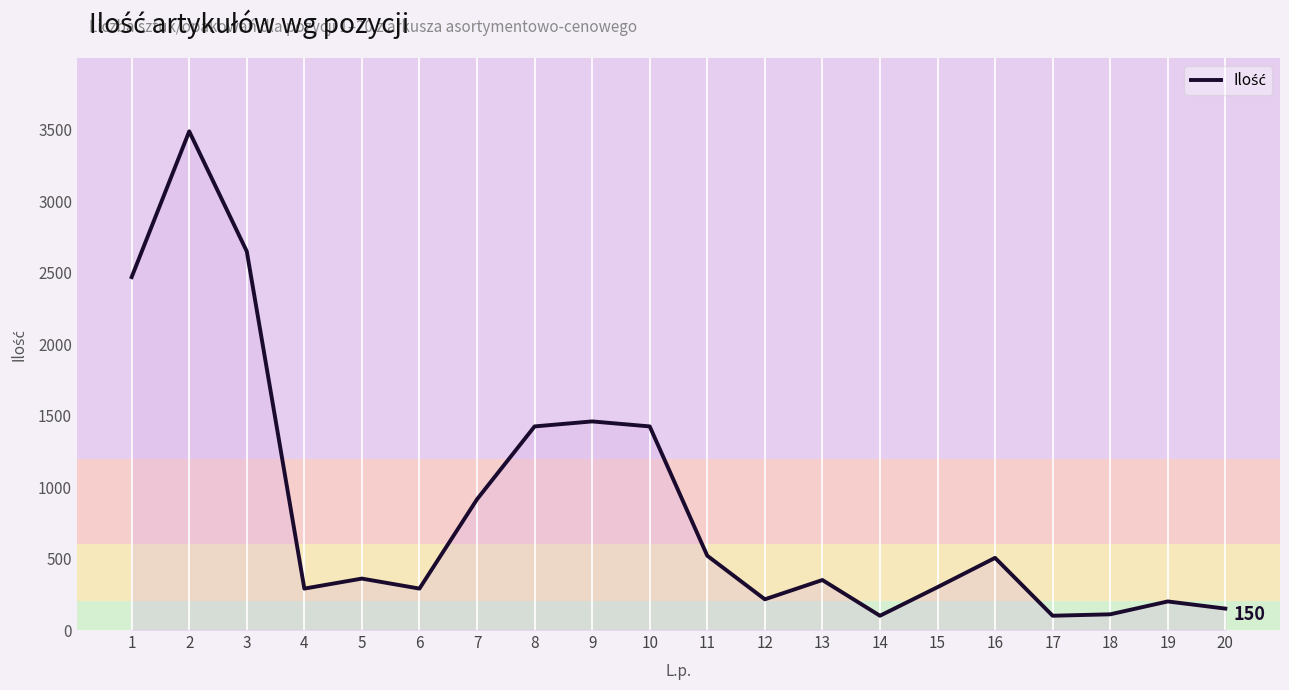

What is the difference between the maximum and minimum values?

3390